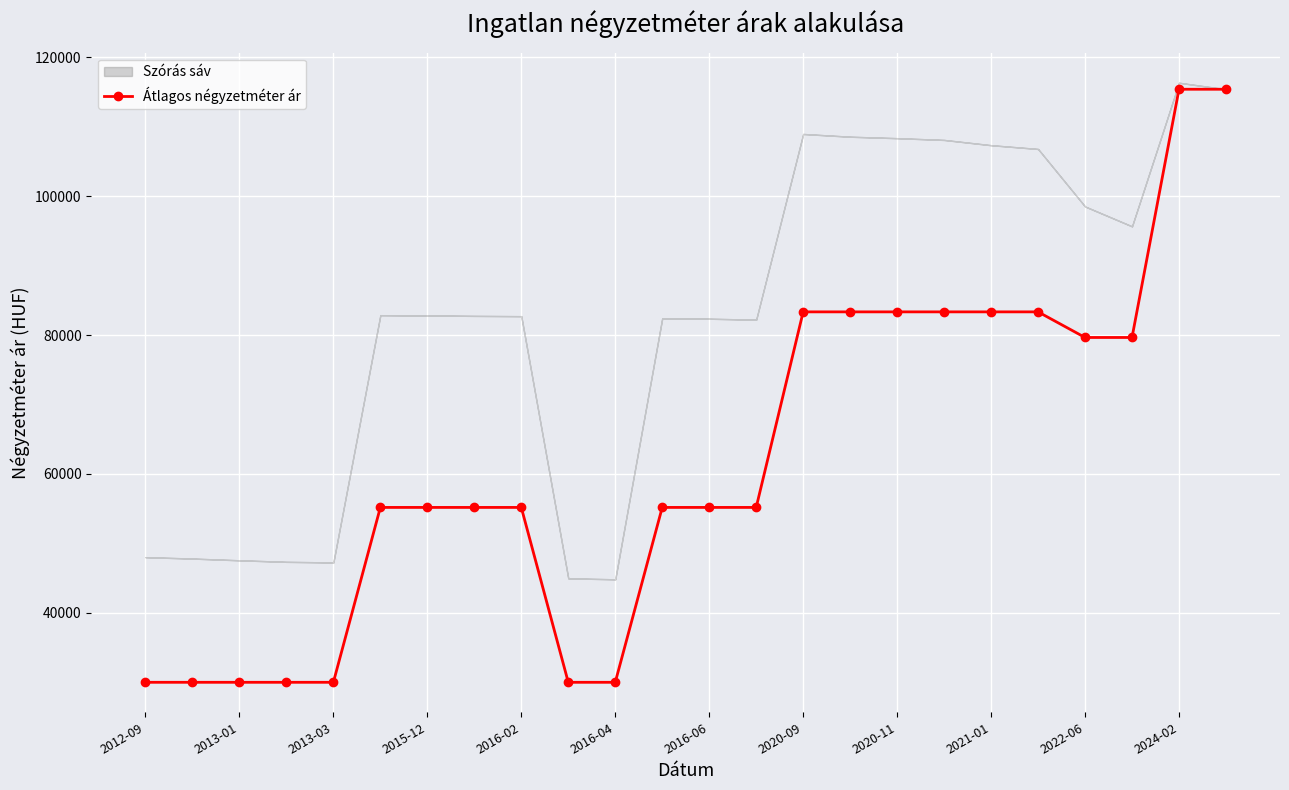

What is the lowest value of the Átlagos négyzetméter ár series?

30000